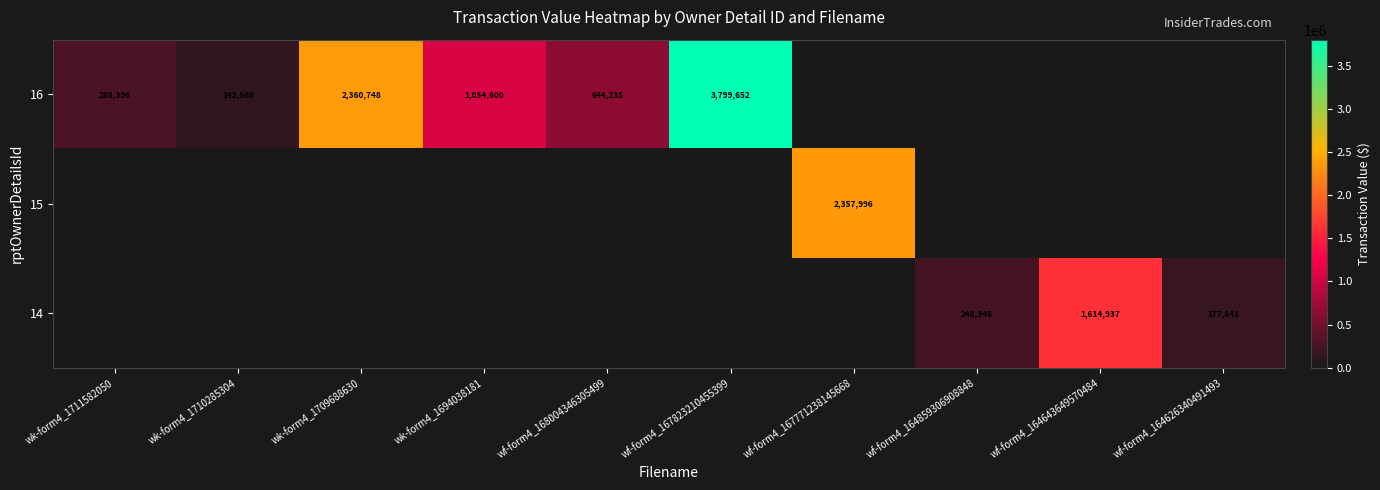

True or false: 14 has a value of 248348 at wf-form4_164859306908848.

True